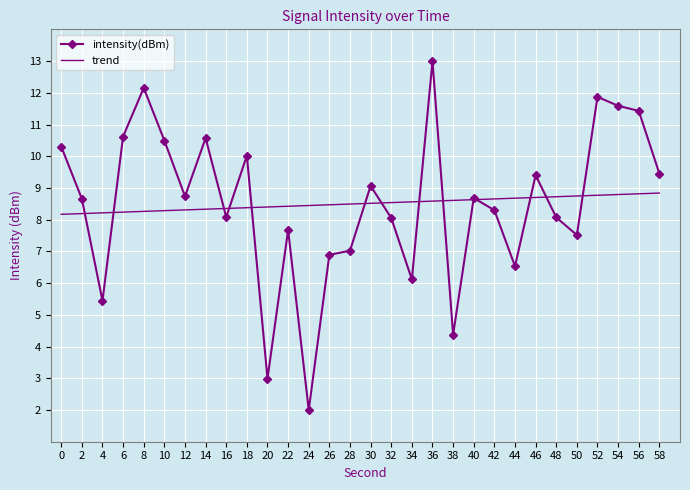

True or false: intensity(dBm) has a value of 11.9 at 52.

True